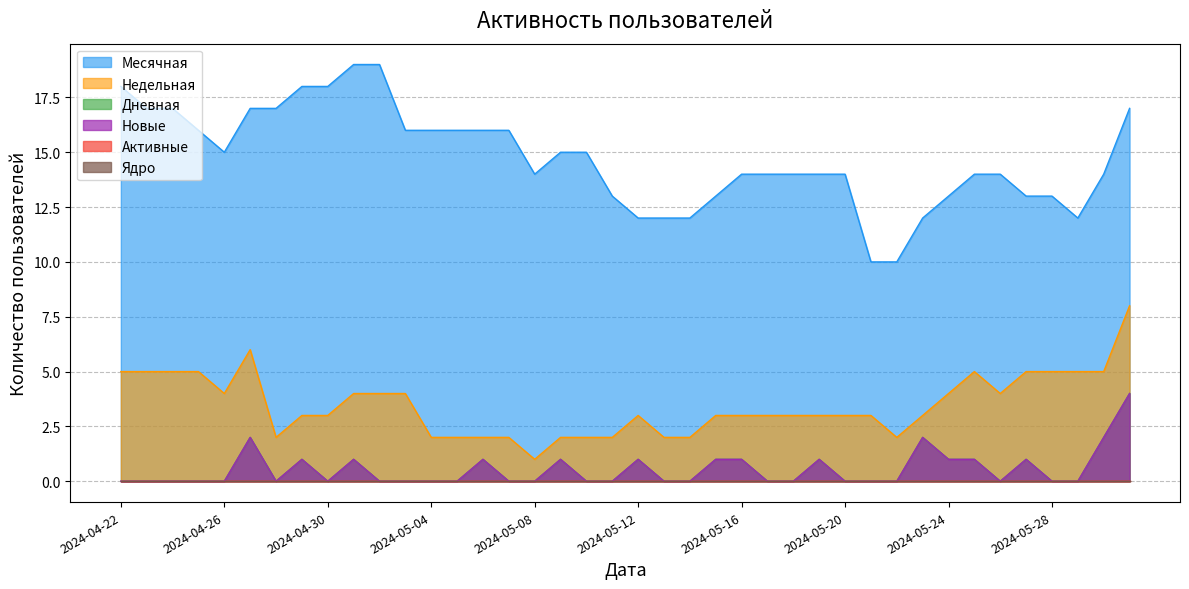

Between 2024-05-26 and 2024-04-30, which series saw the biggest shift?

Месячная